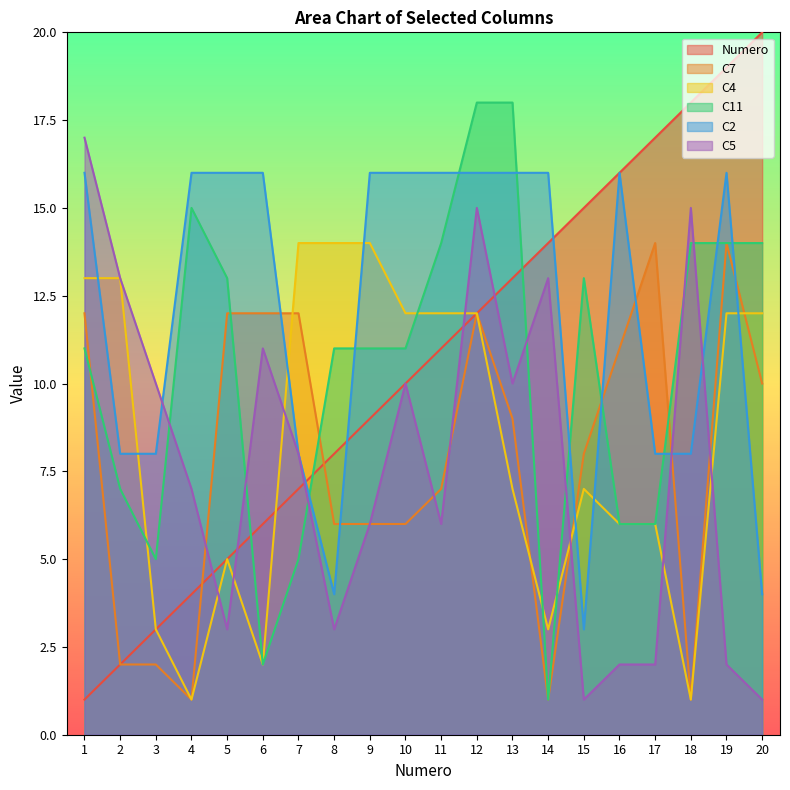

How many lines are shown in the chart?

6